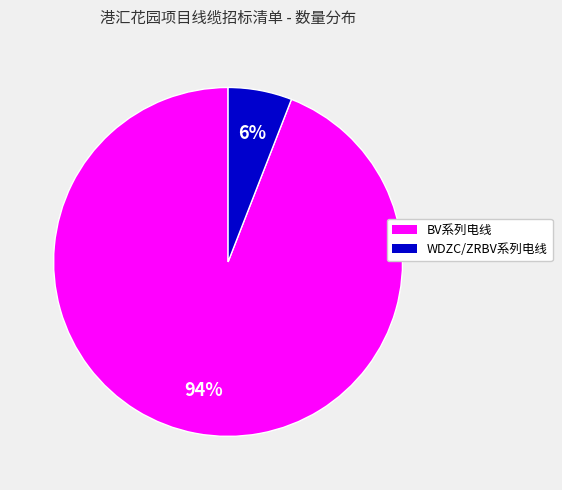

Count the number of slices in the pie.

2